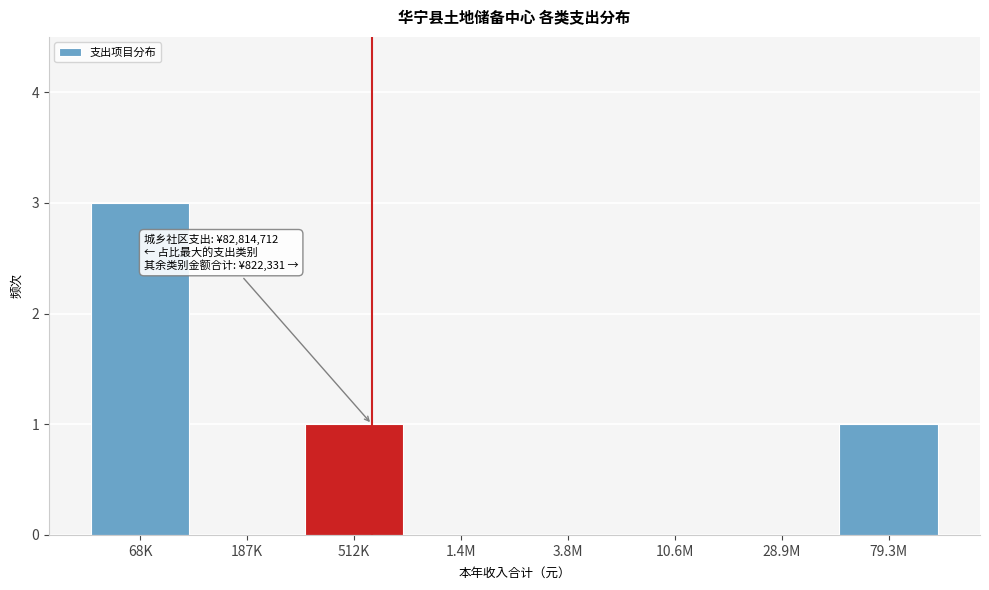

Reading left to right, list all the values displayed in this chart.

68K=3	187K=0	512K=1	1.4M=0	3.8M=0	10.6M=0	28.9M=0	79.3M=1